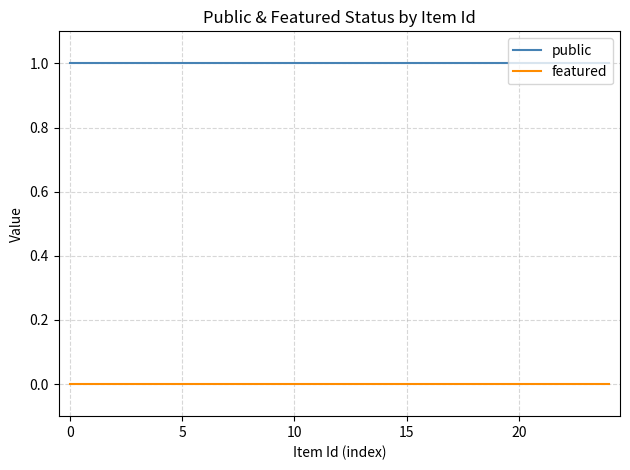

How many categories are shown in the chart?

25